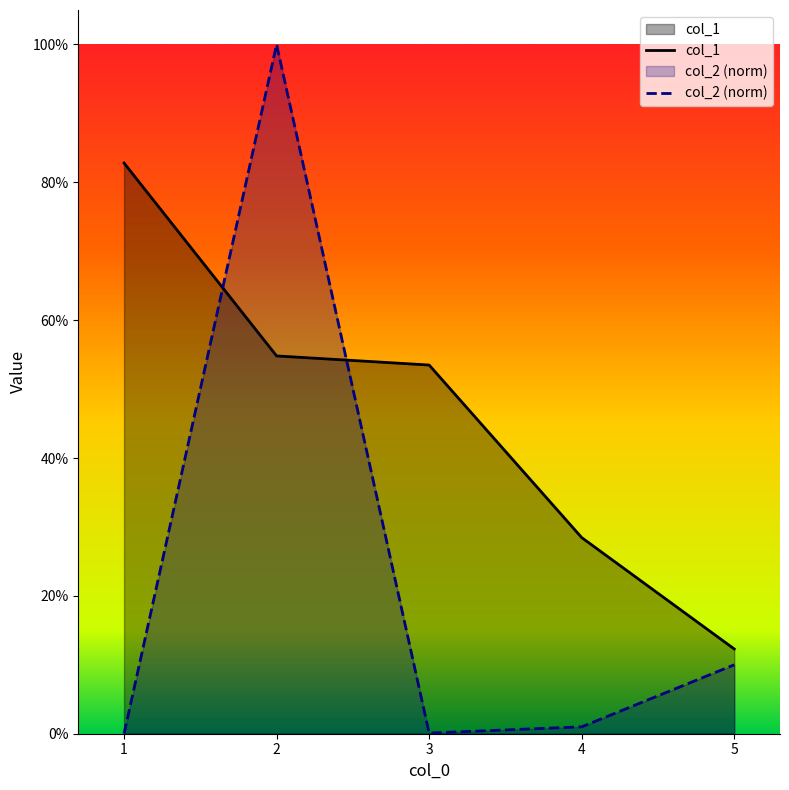

At which category is the sum across all series the highest?

2